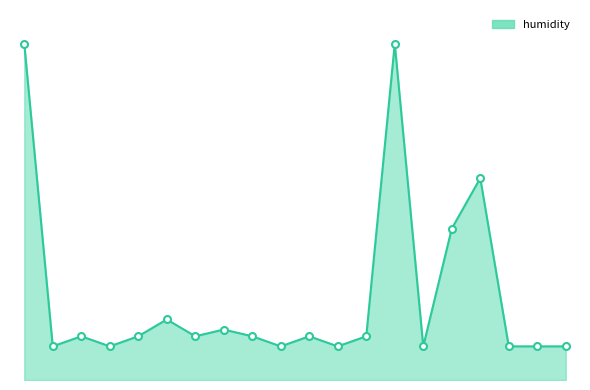

The chart shows a value of 22 at 10. True or false?

False